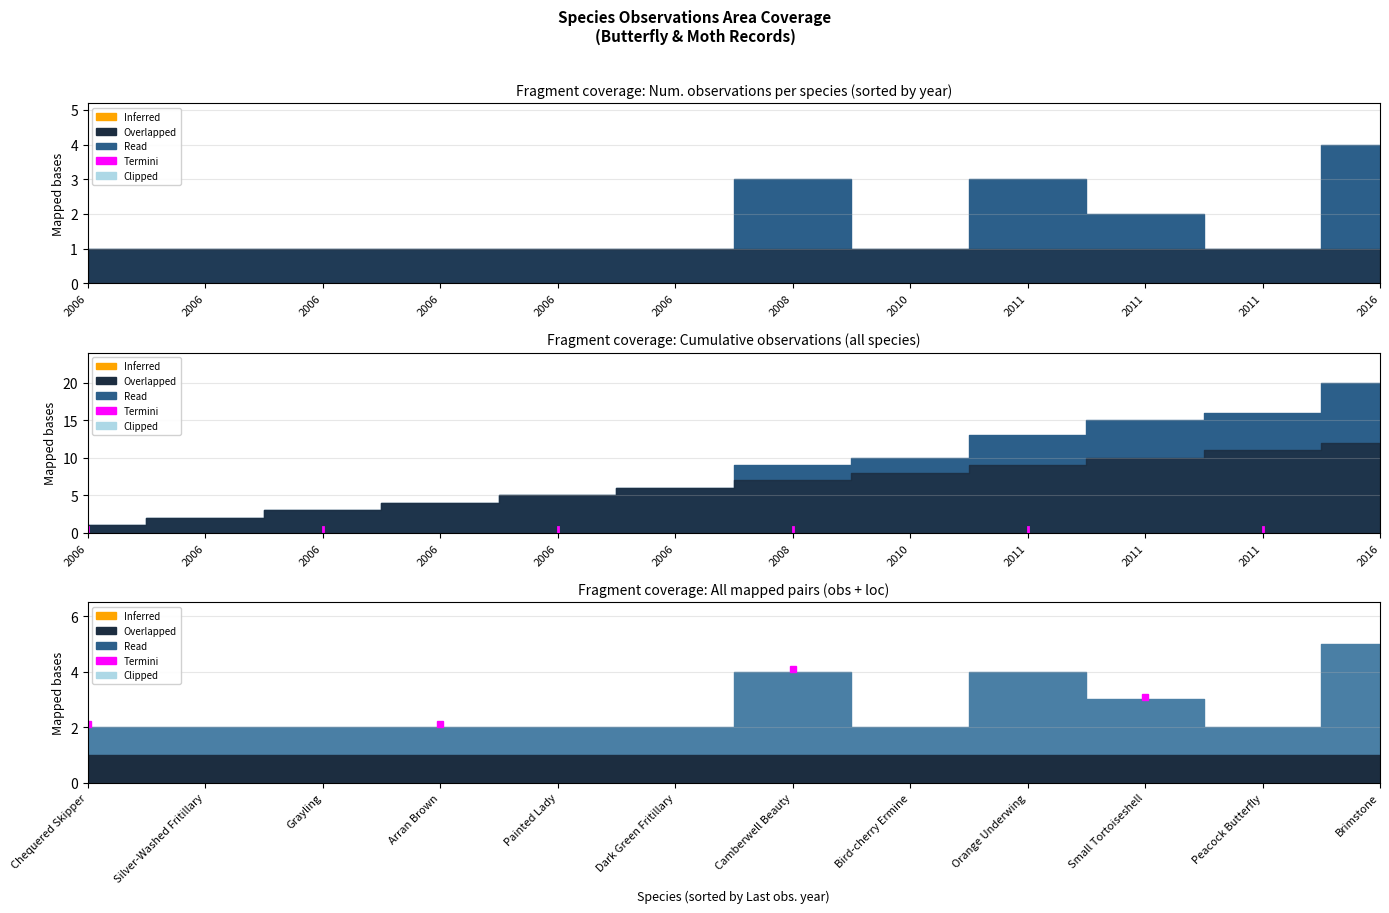

What is the approximate value of Num. obs. at Dark Green Fritillary?

1